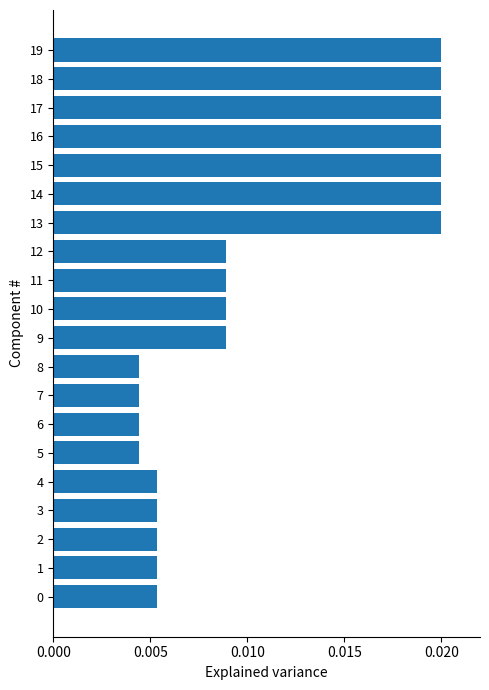

Between 11 and 14, which is larger?

14